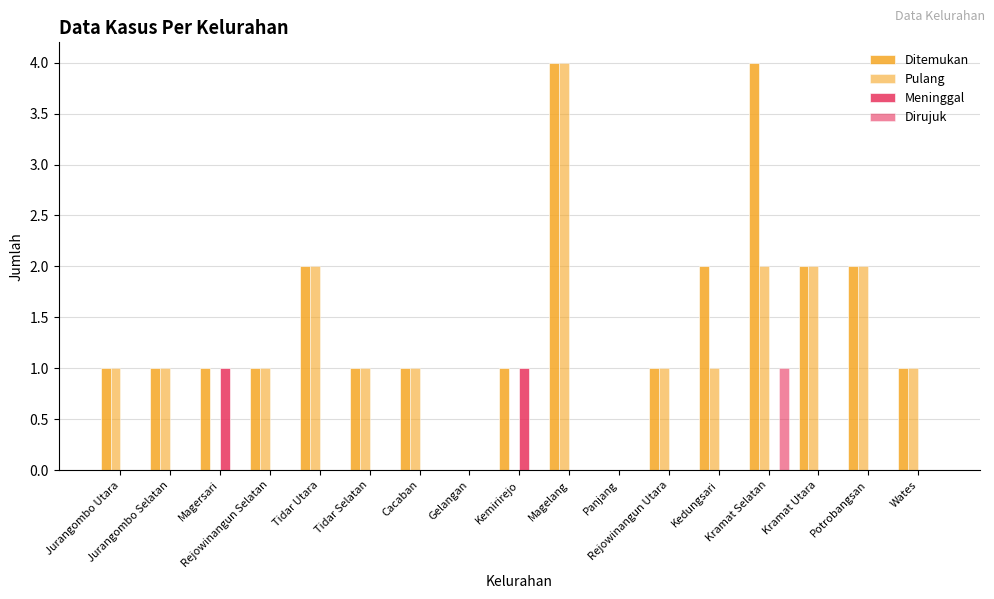

What is the sum of all Pulang values?

20